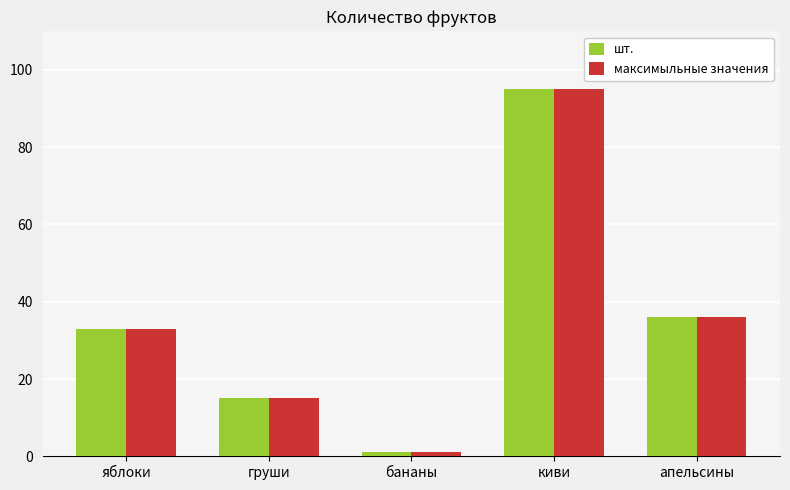

Is it true that максимыльные значения equals 8 at груши?

False